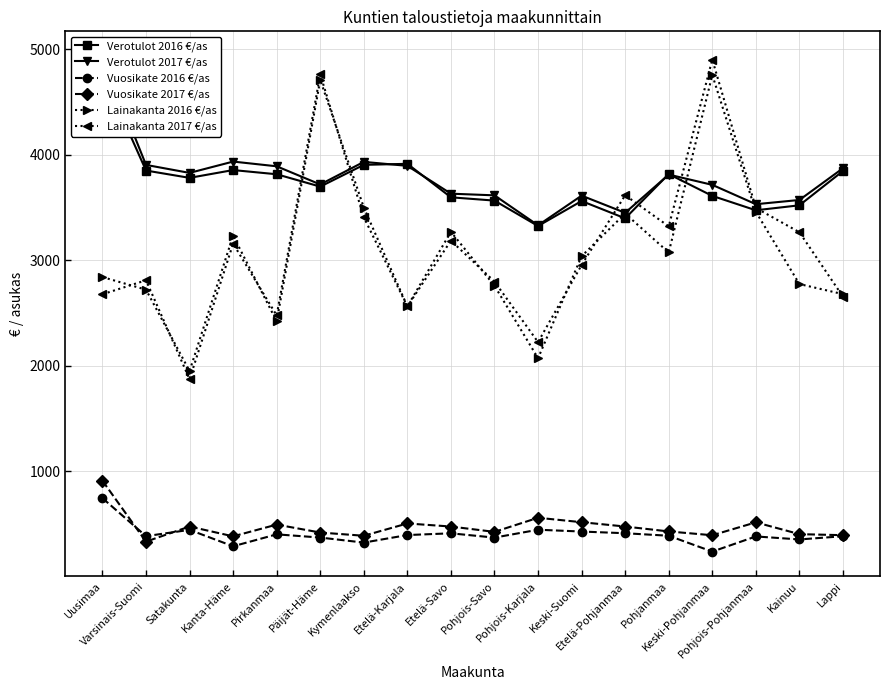

Rank the categories by Lainakanta 2017 €/as value from lowest to highest.

Satakunta, Pohjois-Karjala, Pirkanmaa, Etelä-Karjala, Lappi, Uusimaa, Pohjois-Savo, Varsinais-Suomi, Keski-Suomi, Kanta-Häme, Etelä-Savo, Kainuu, Pohjanmaa, Kymenlaakso, Pohjois-Pohjanmaa, Etelä-Pohjanmaa, Päijät-Häme, Keski-Pohjanmaa